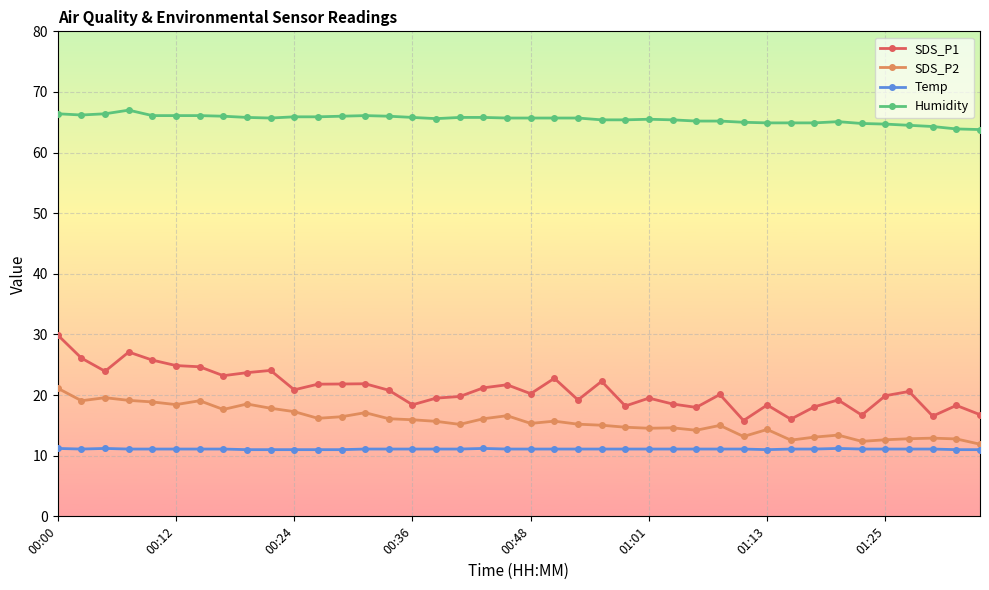

What is the difference between the maximum and minimum values in the SDS_P2 series?

9.2